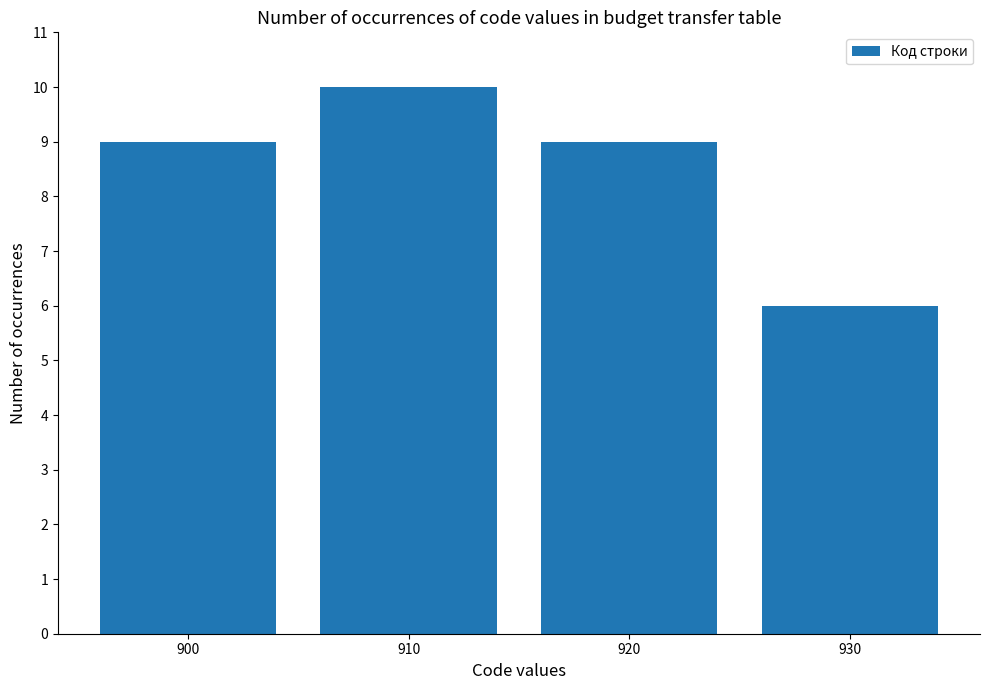

The value at 900 is 9. True or false?

True